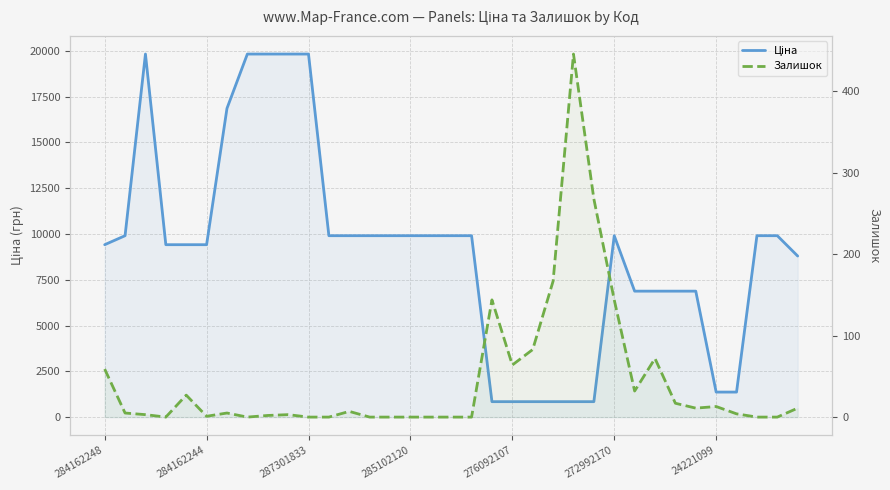

True or false: Залишок and Ціна intersect in this chart.

False